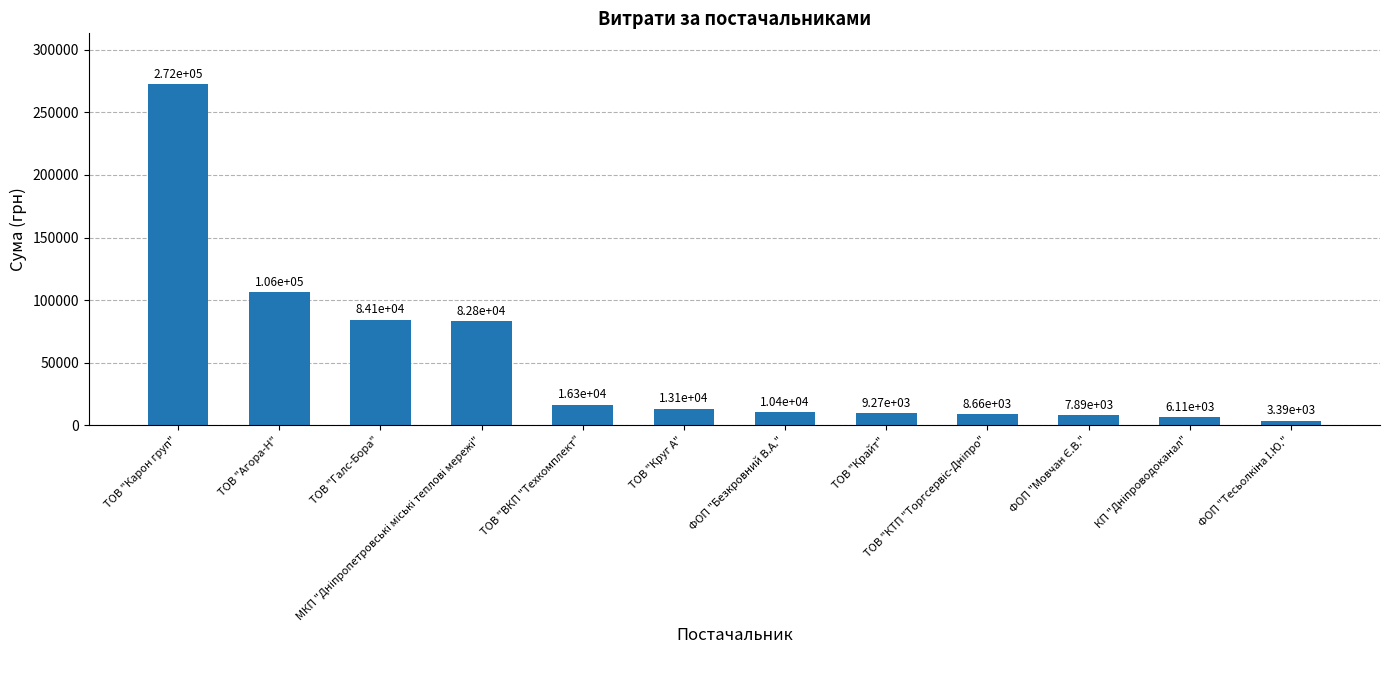

What is the sum of all values?

620642.2